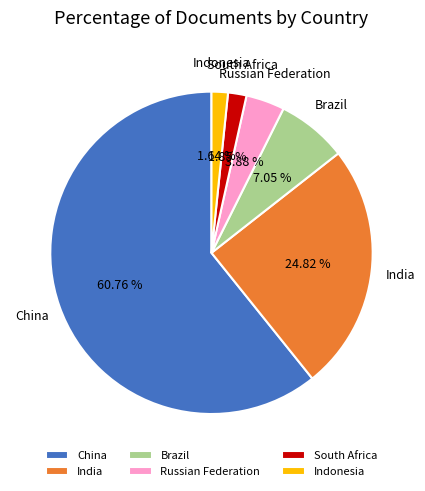

How much of the chart is everything except China?

39.2%